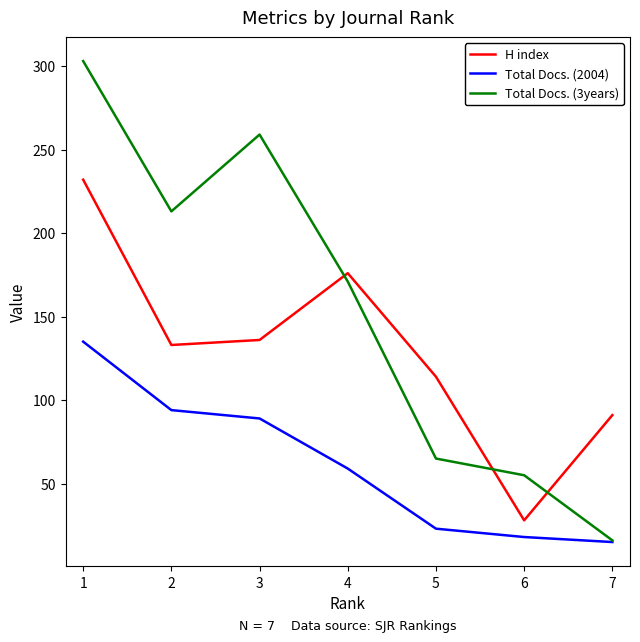

True or false: H index and Total Docs. (2004) cross at least once.

False